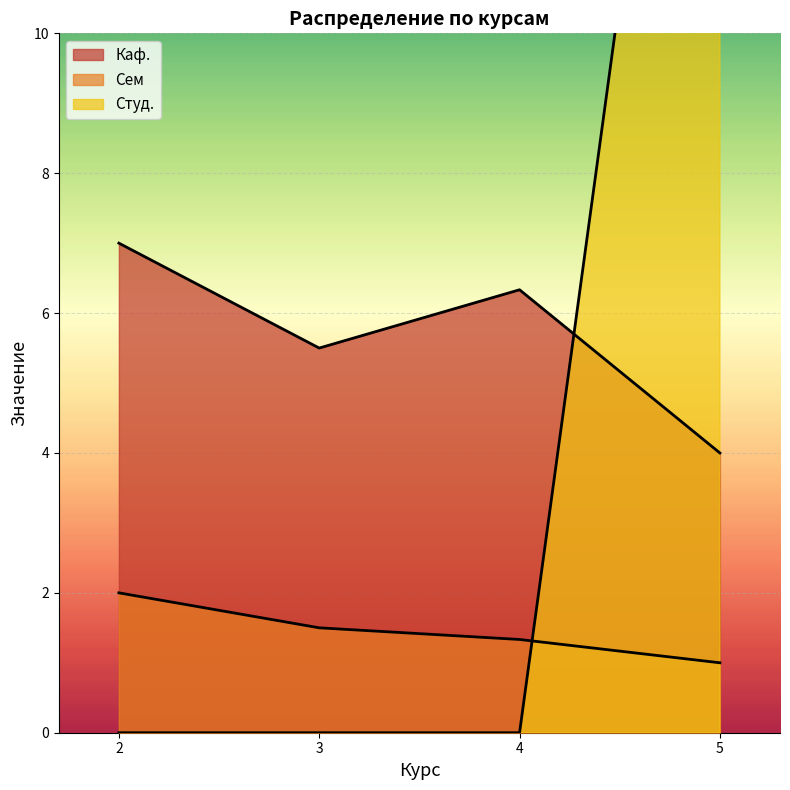

Is the value of Каф. at 4 greater than the value of Сем at 3?

Yes